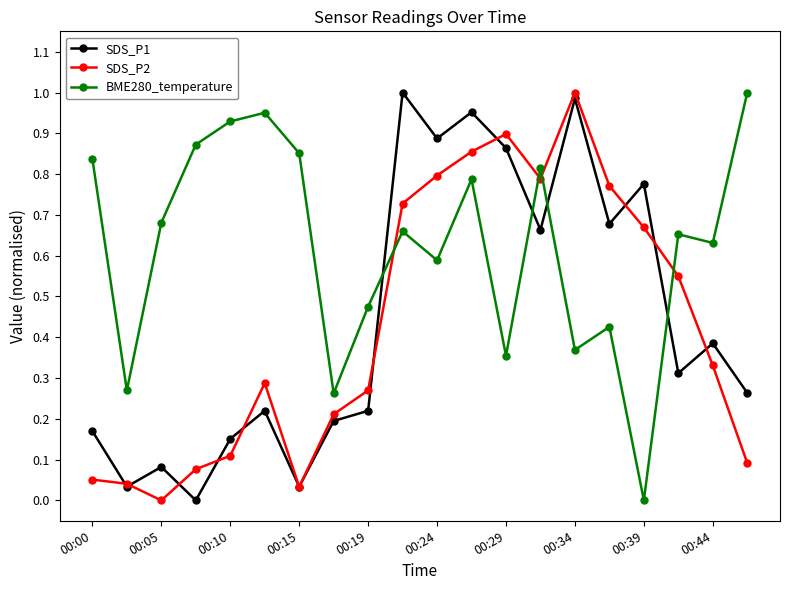

After their last crossing, which series has the higher values: BME280_temperature or SDS_P1?

BME280_temperature